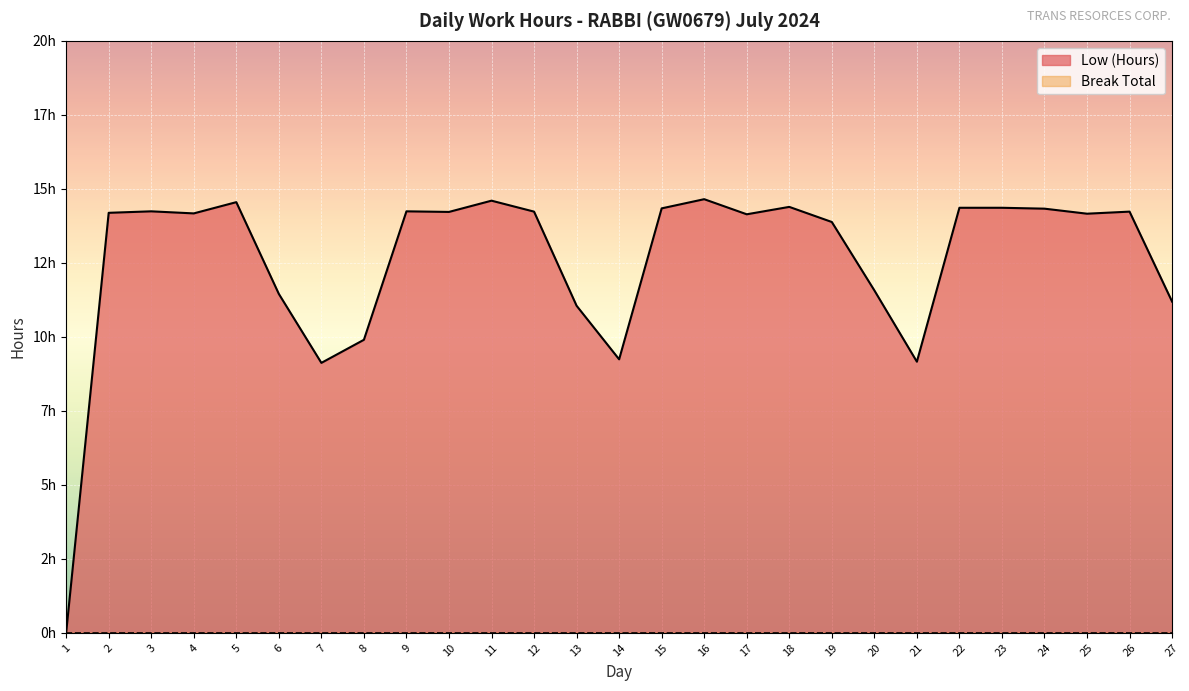

How many values are above zero?

26